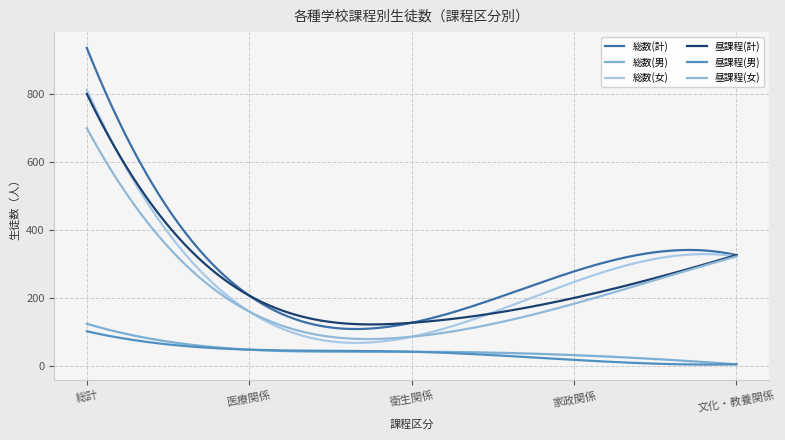

Is this an area chart (filled region under the line)?

No